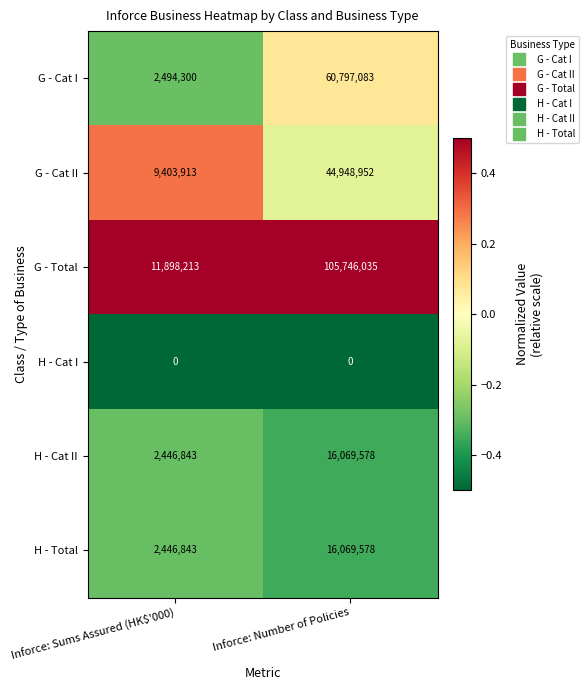

Is it true that H - Total equals 2446843 at Inforce: Sums Assured (HK$'000)?

True